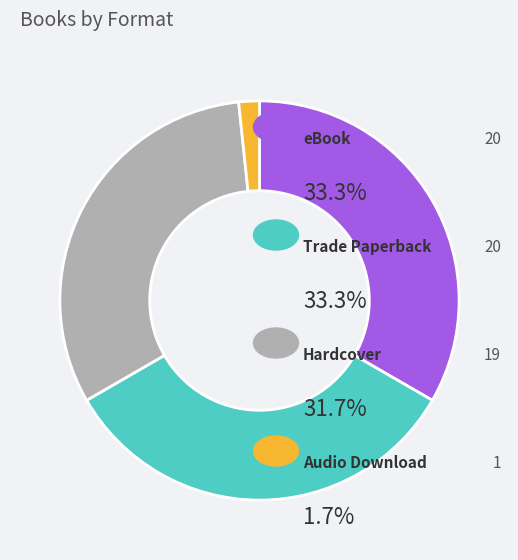

Does any single category account for the majority?

No